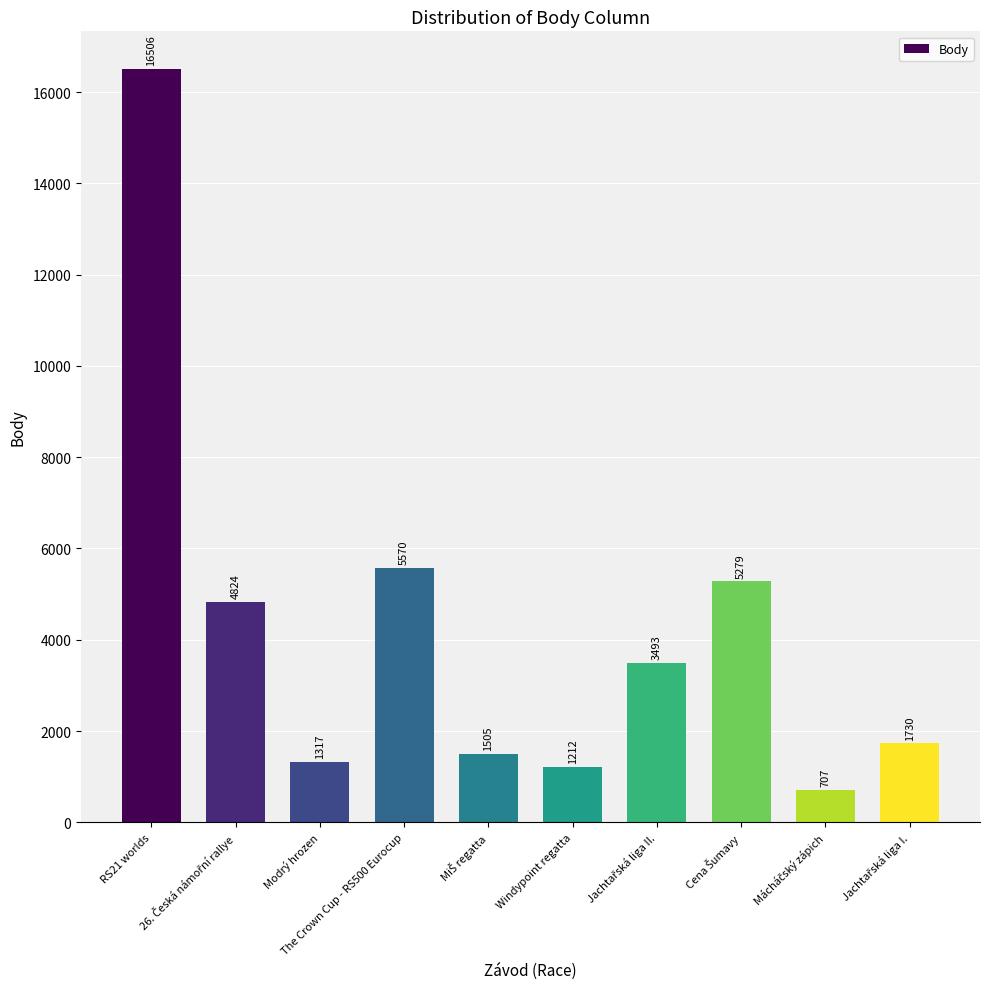

What is the value of the 6th bar from the left?

1212